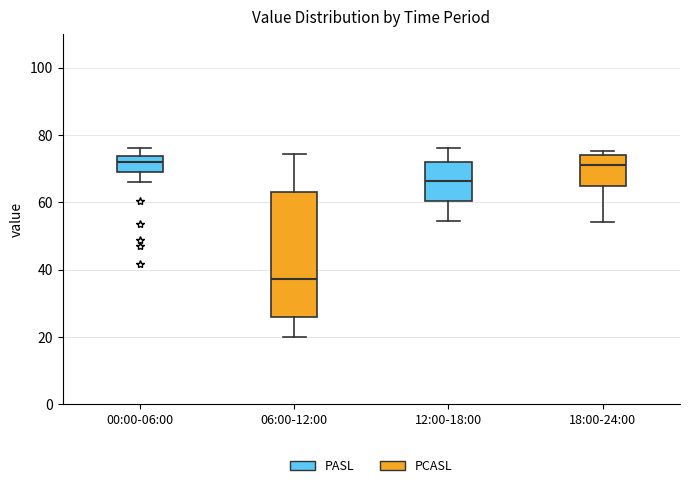

Which box is the tallest, from its lower edge to its upper edge?

06:00-12:00